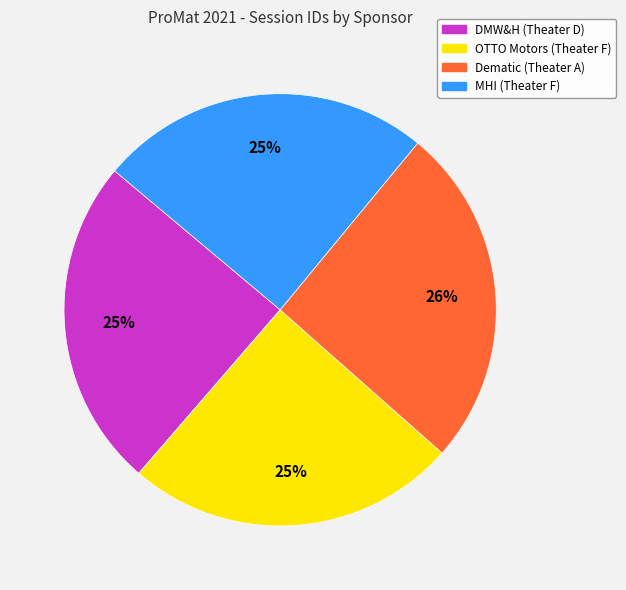

Is it true that DMW&H (Theater D) is 25% of the pie?

True